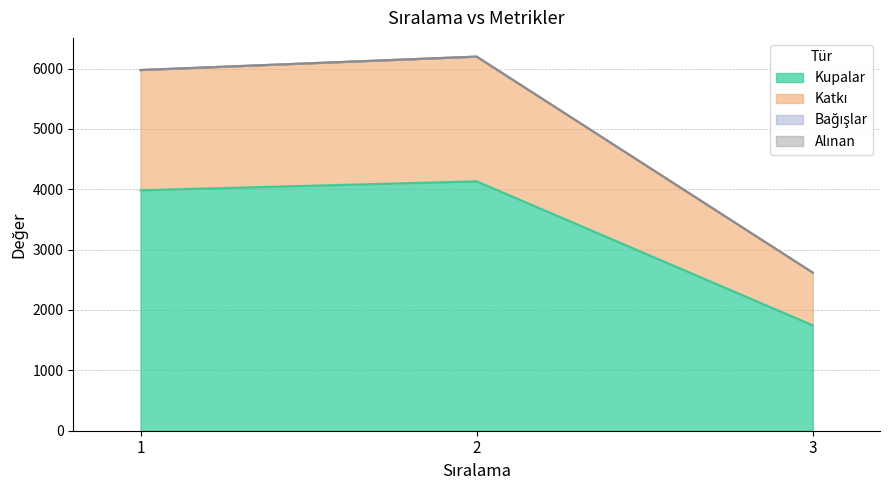

At which label does Kupalar reach its minimum?

3